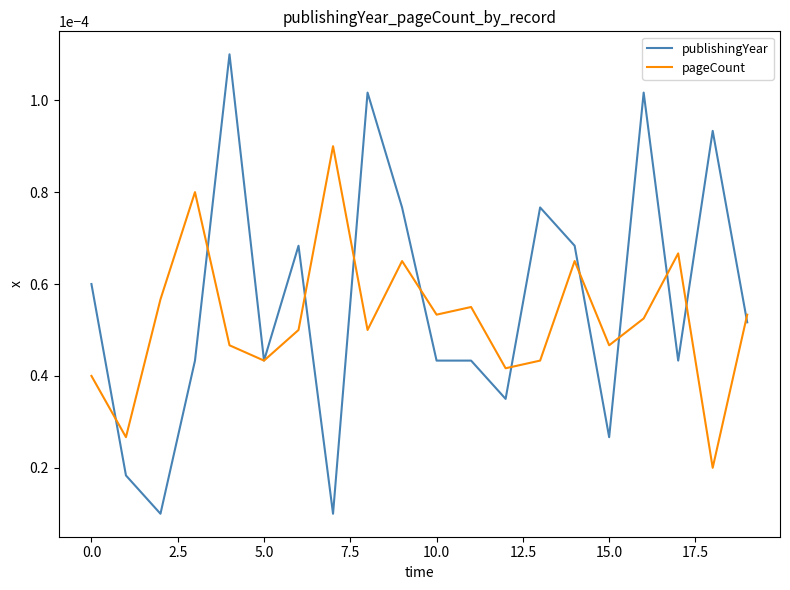

Which series has the widest spread of values?

publishingYear